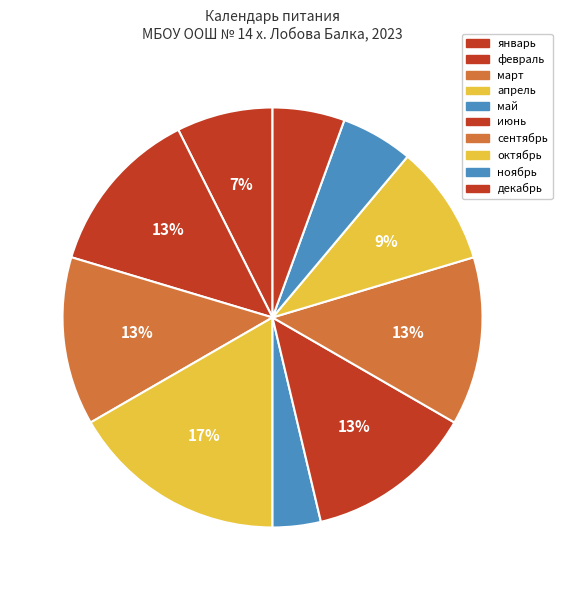

What is the smallest slice in the pie chart?

май